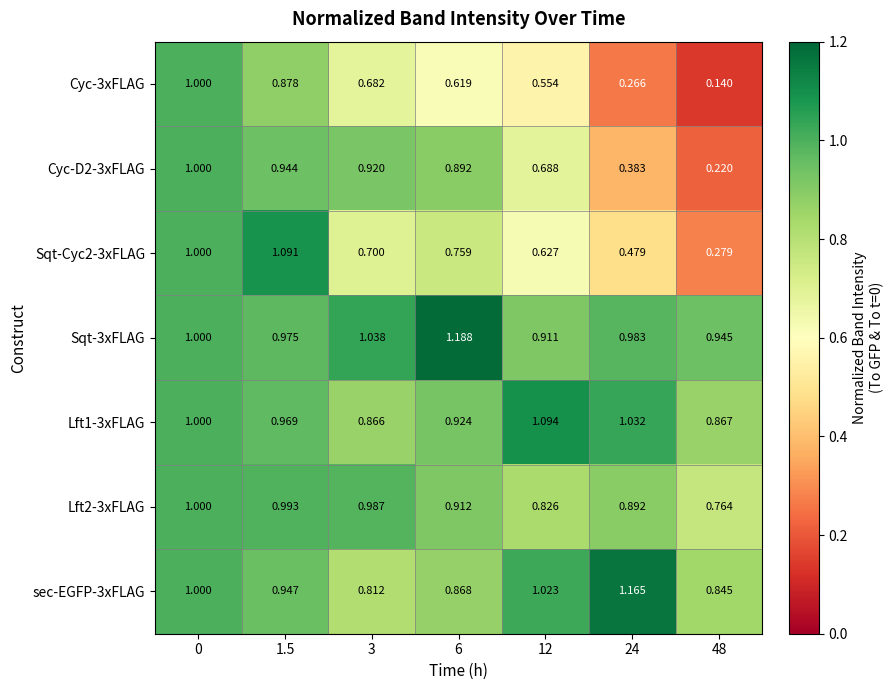

At how many categories does at least one series exceed 0?

7